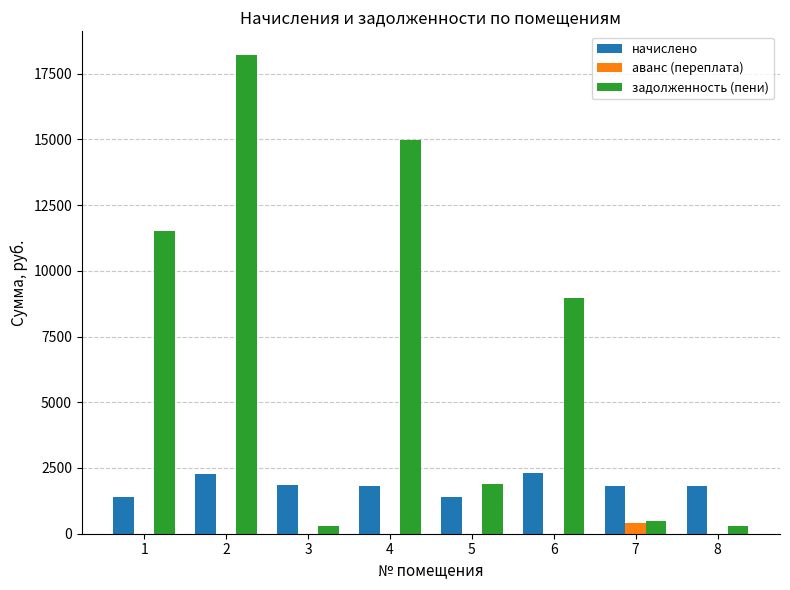

At which label does начислено first exceed 1818?

2